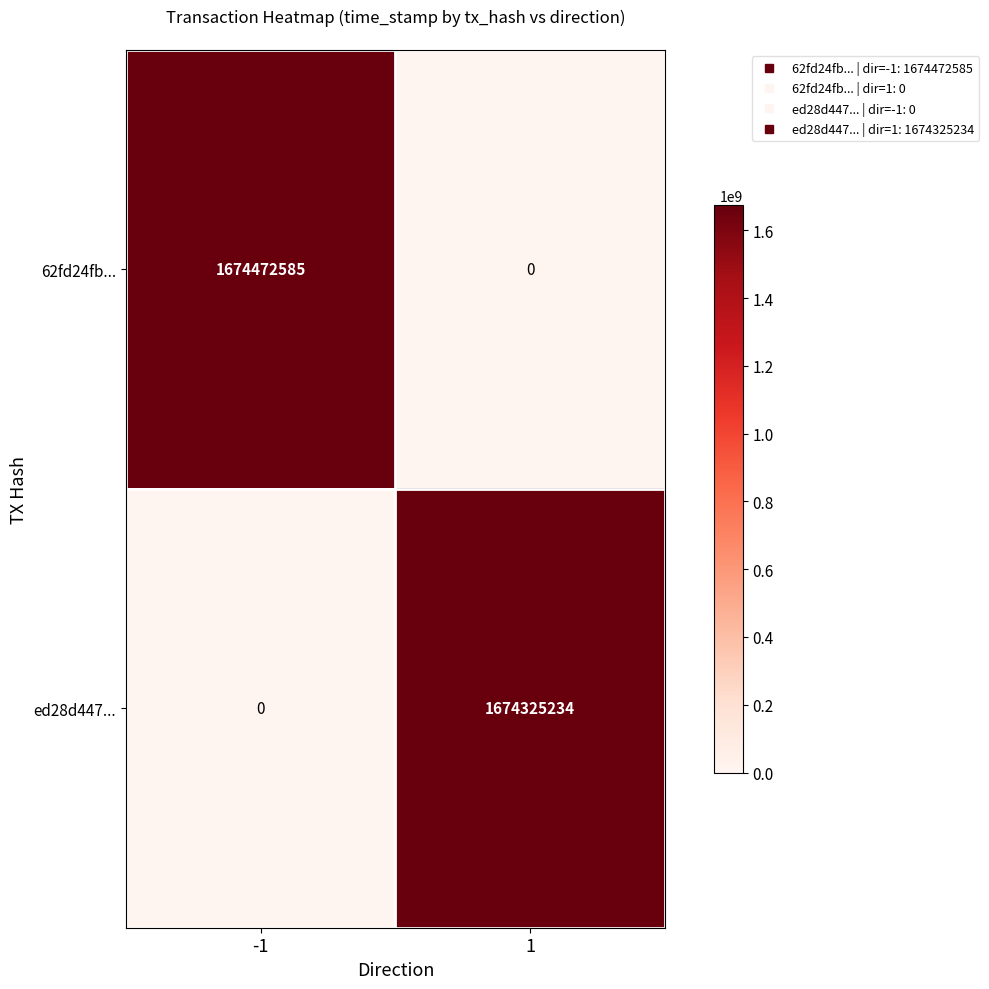

What is the difference between the maximum and minimum values in the ed28d447... series?

1674325234